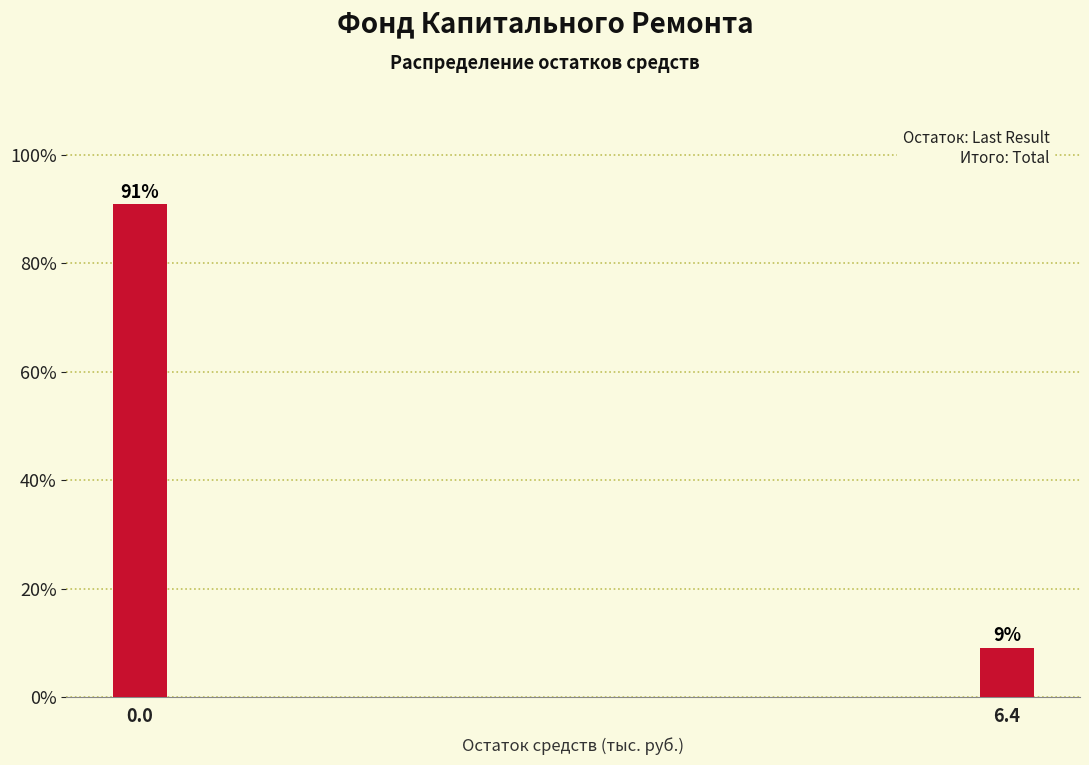

What is the smallest value displayed?

9.1